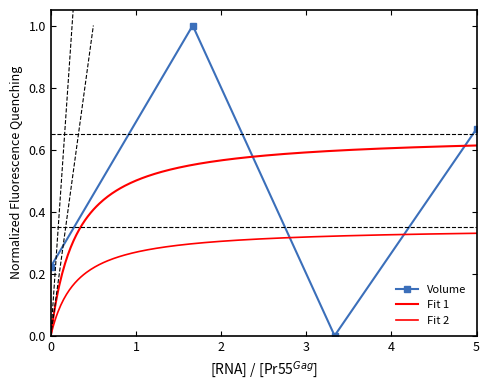

Does the chart have visible grid lines?

No